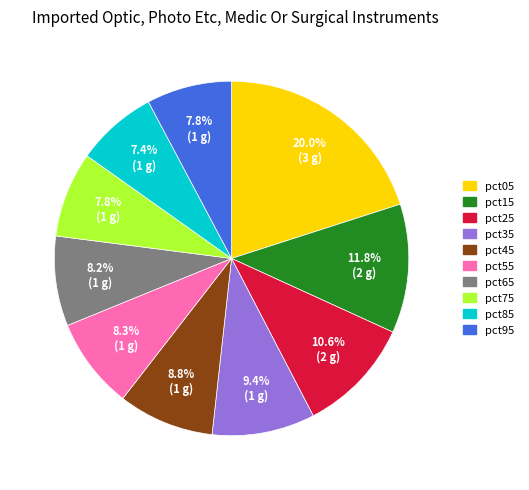

Which category has the biggest portion of the pie?

pct05